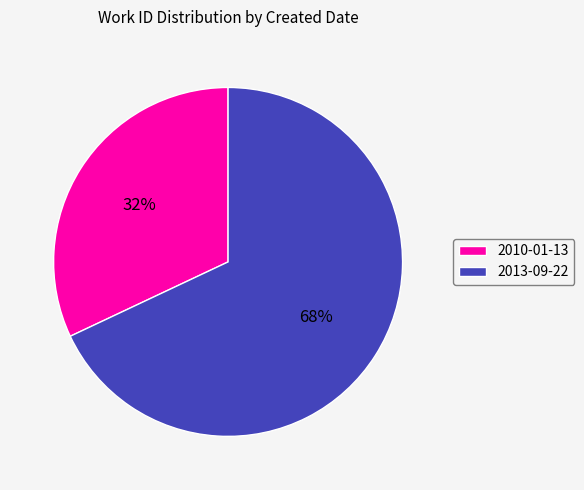

Which has a higher value, 2013-09-22 or 2010-01-13?

2013-09-22